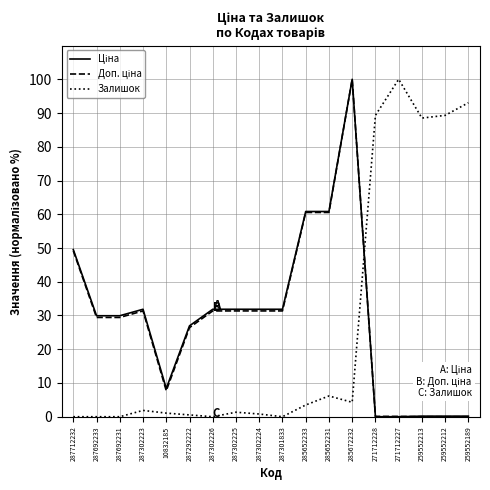

What is the greatest value displayed?

100.0